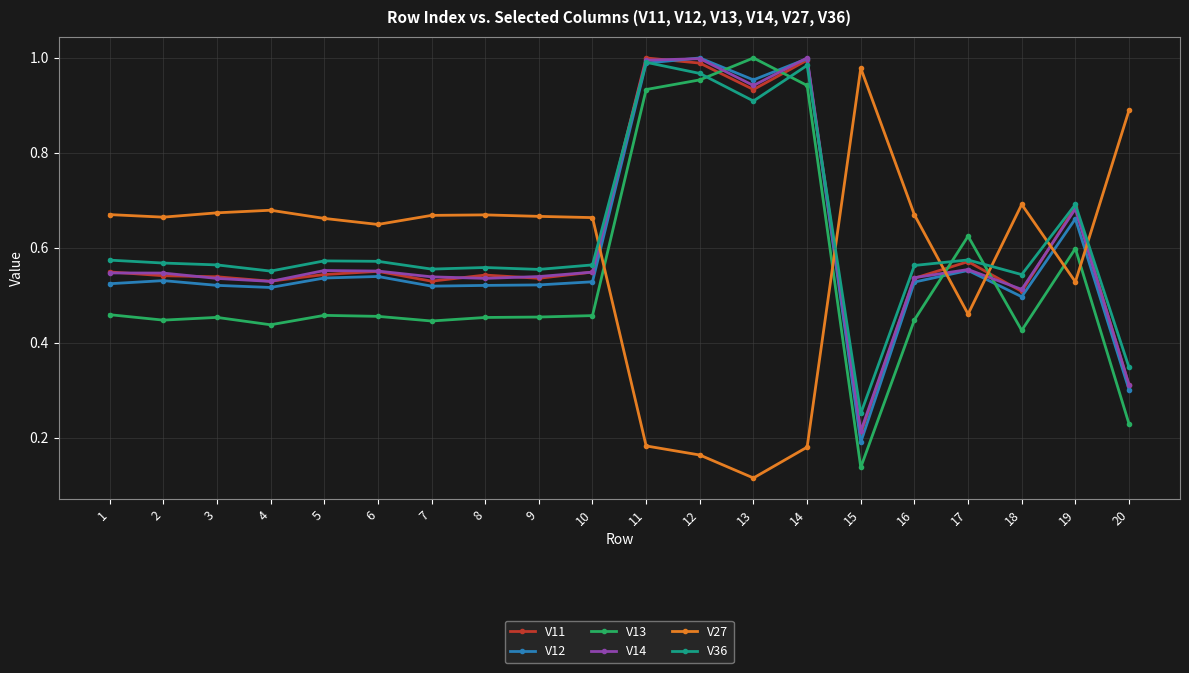

What is the total value across all series at 5?

3.3